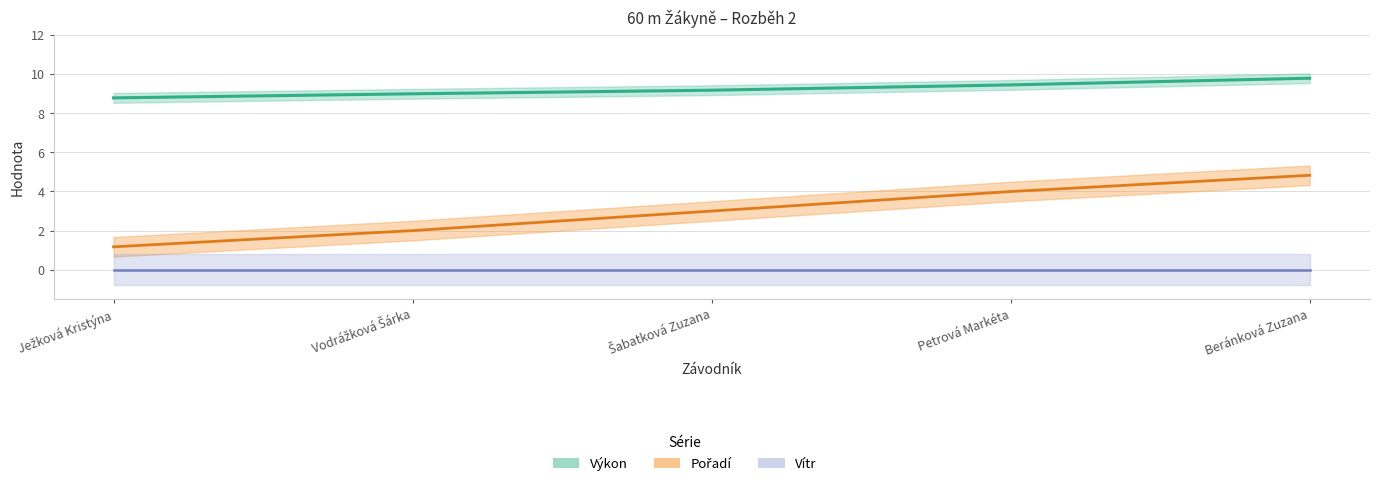

What is the value of the Pořadí point at the 5th from the left?

4.8